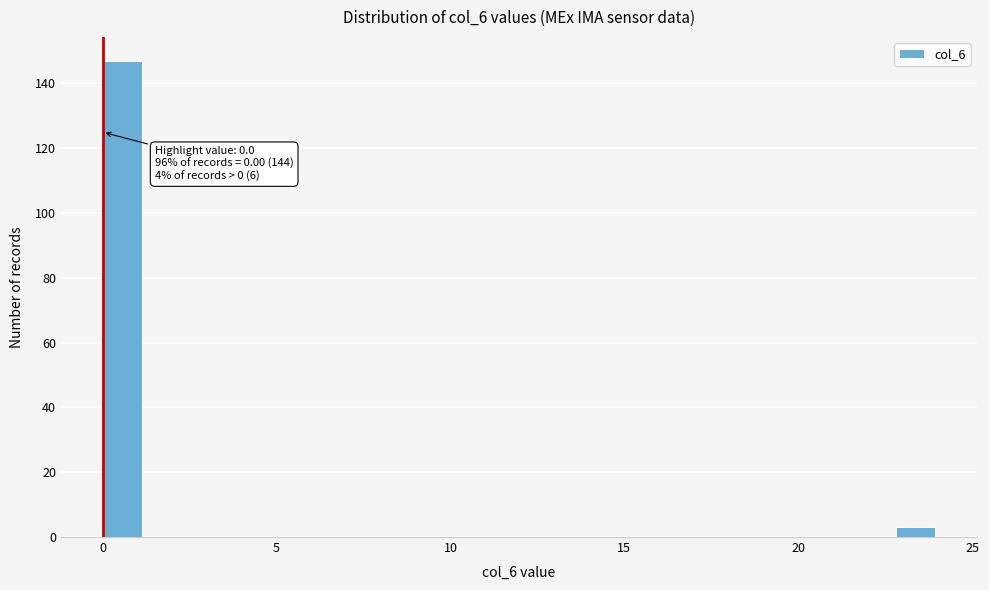

Read against the x-axis, roughly where is the centre of the tallest bar?

0.5